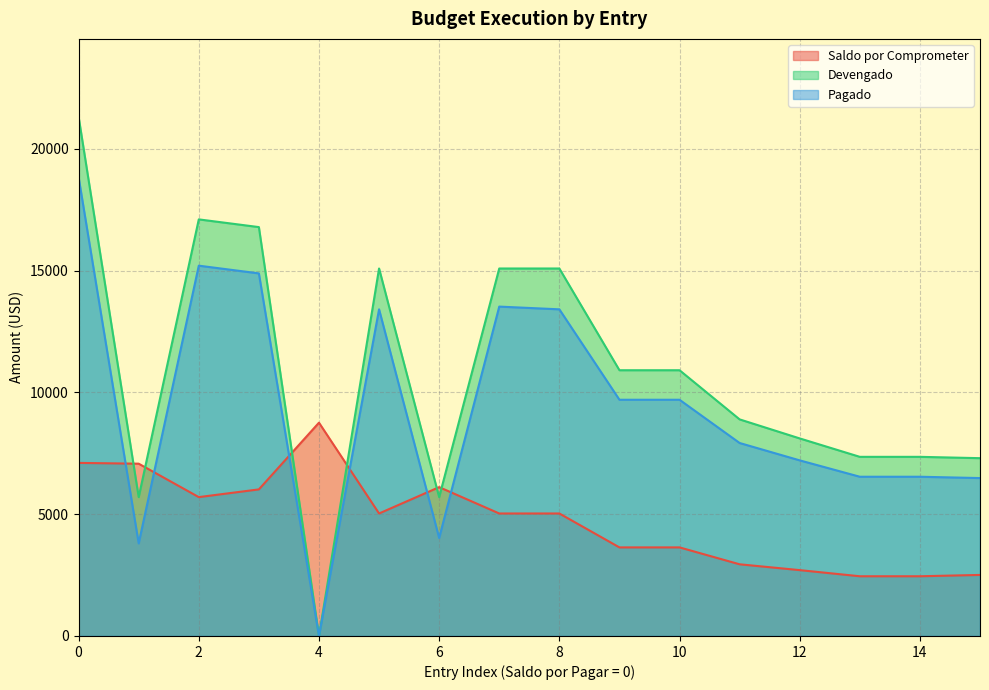

Is the value of Devengado at 0 greater than the value of Pagado at 0?

Yes